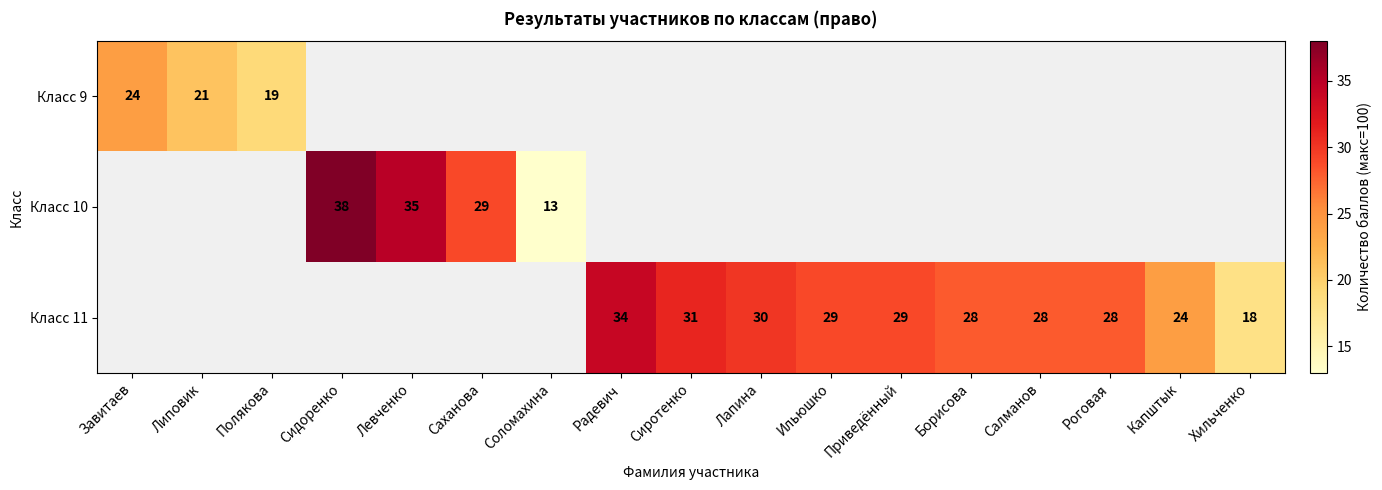

What is the difference between the Класс 11 values at Капштык and Лапина?

6